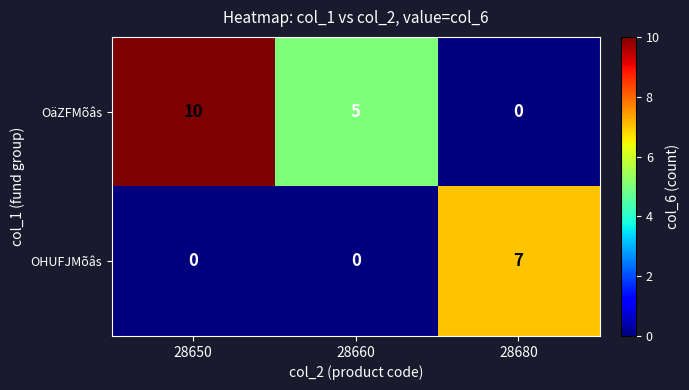

How many categories are shown in the chart?

3